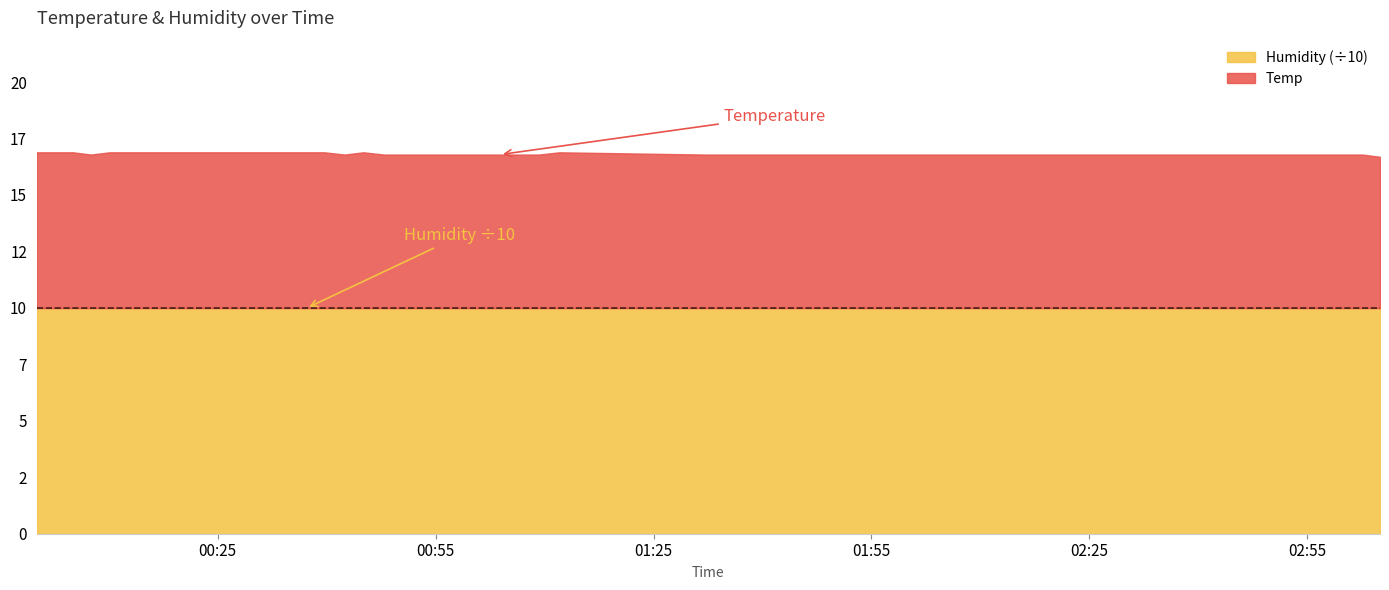

What is the difference between the second highest and second lowest values?

0.1